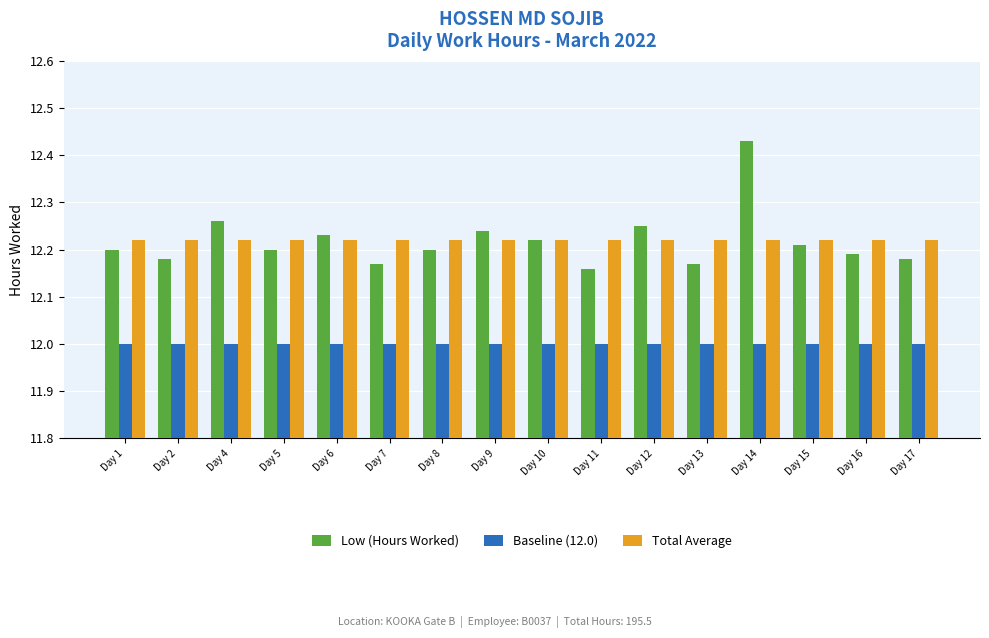

Between Day 7 and Day 9, which series saw the biggest shift?

Low (Hours Worked)